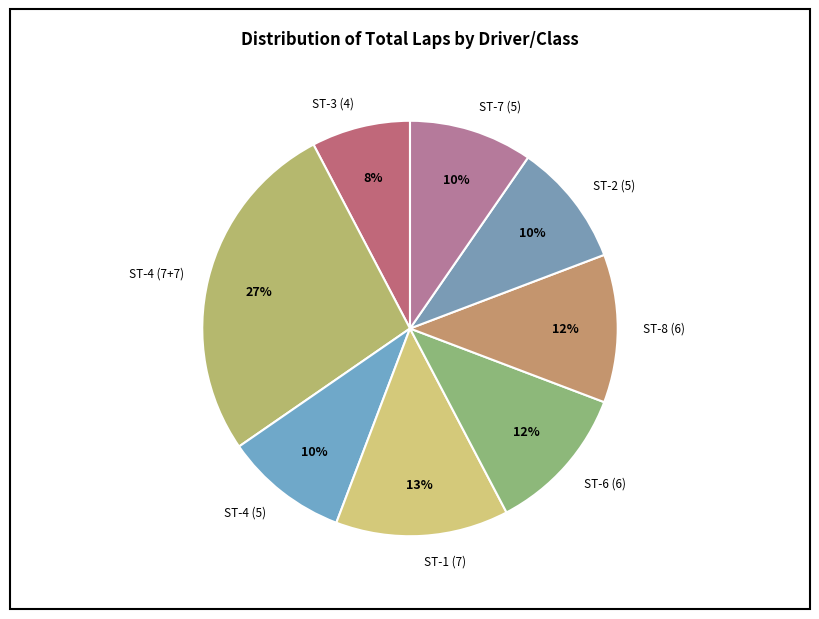

How many segments does this pie chart have?

8